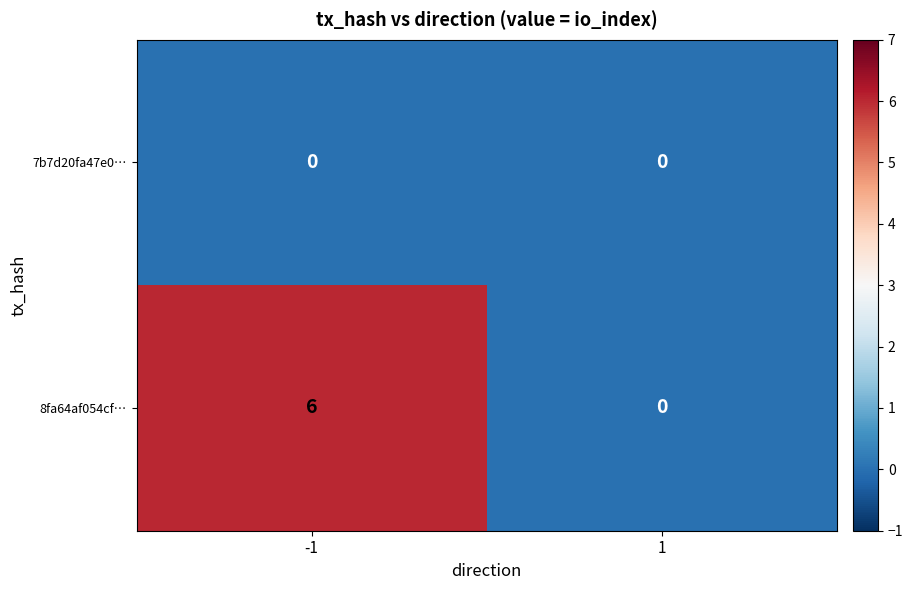

Which series changed the most between -1 and 1?

8fa64af054cf…